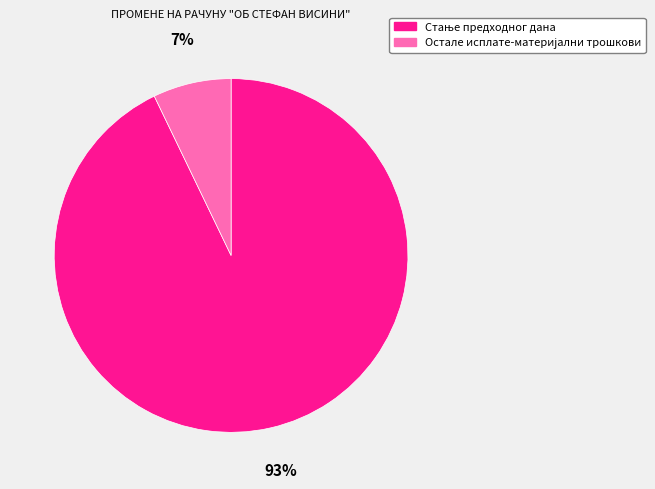

To the nearest percent, what is the difference between the largest and smallest slice percentages?

86%